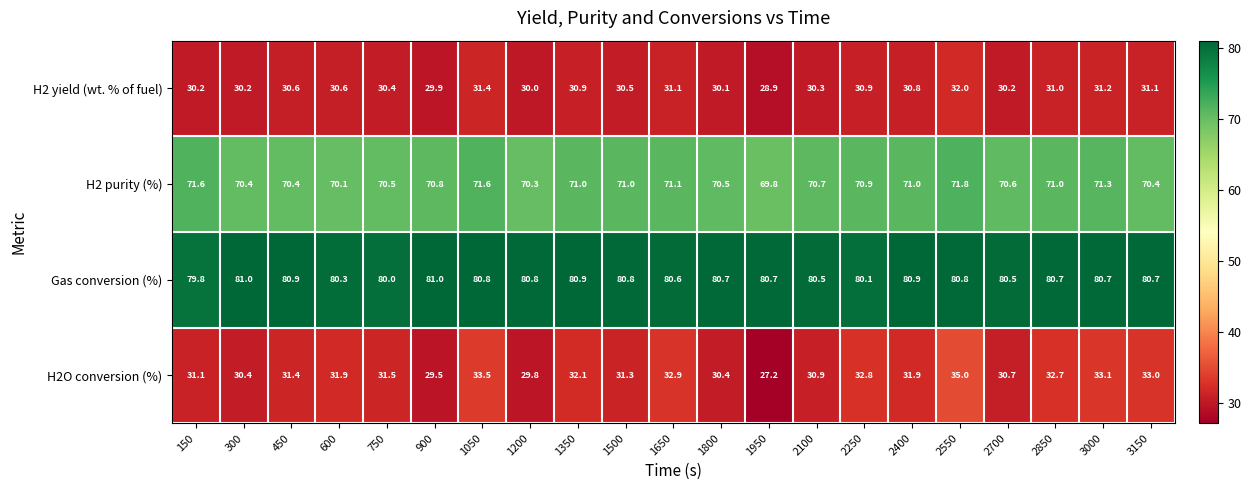

What is the difference between the H2O conversion (%) values at 3000 and 1500?

1.8